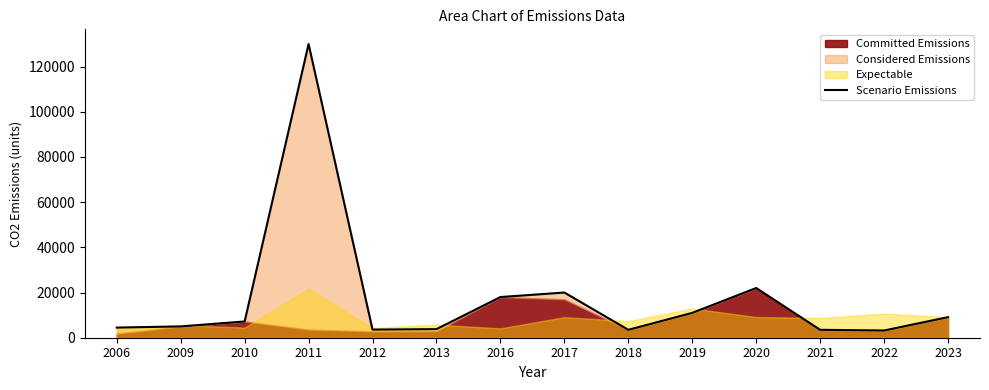

What is the approximate value at 2016, to the nearest 50?

18000